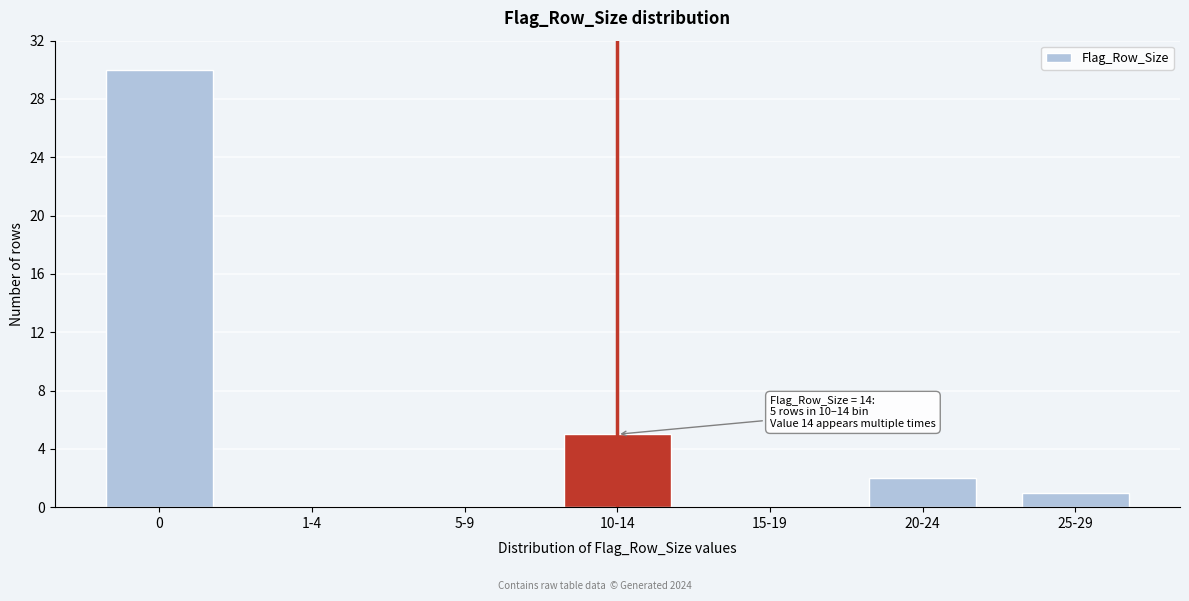

Reading right to left, list all the values displayed in this chart.

25-29=1	20-24=2	15-19=0	10-14=5	5-9=0	1-4=0	0=30